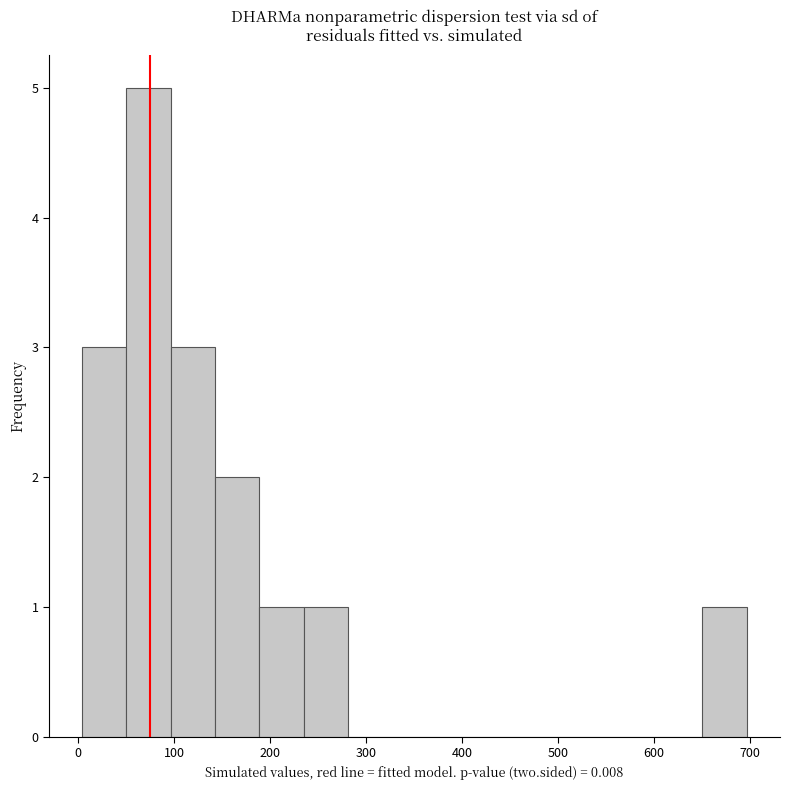

How tall is the bar that spans 240 to 280 on the x-axis? Neither the bar edges nor the heights are printed on the chart, so give them approximately, as read against the axes.

1